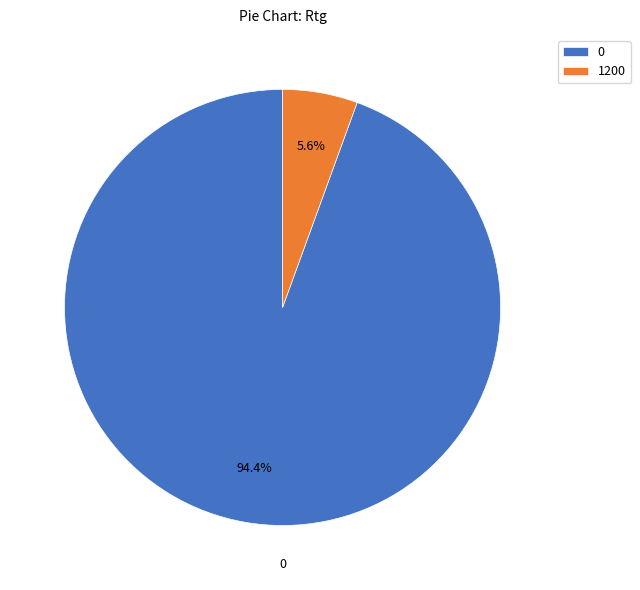

Is there a majority slice in this chart?

Yes